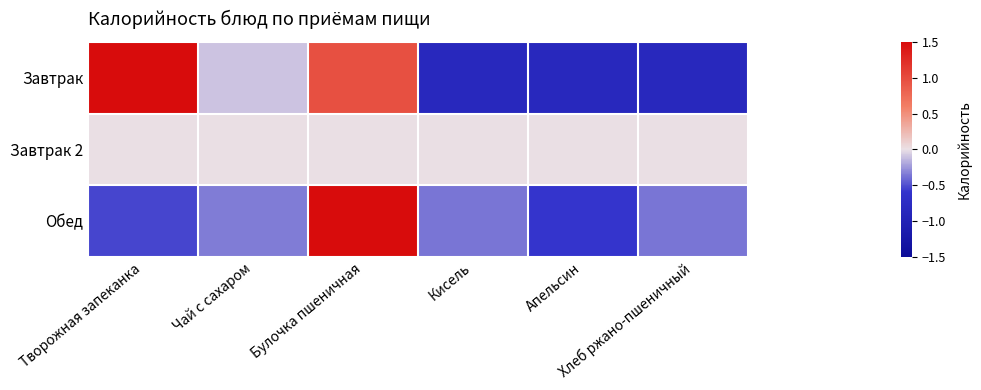

Reading right to left, transcribe all the data shown in this chart.

Завтрак: Хлеб ржано-пшеничный=-0.9	Апельсин=-0.9	Кисель=-0.9	Булочка пшеничная=1.0	Чай с сахаром=-0.1	Творожная запеканка=1.7
Завтрак 2: Хлеб ржано-пшеничный=0.0	Апельсин=0.0	Кисель=0.0	Булочка пшеничная=0.0	Чай с сахаром=0.0	Творожная запеканка=0.0
Обед: Хлеб ржано-пшеничный=-0.4	Апельсин=-0.6	Кисель=-0.4	Булочка пшеничная=2.2	Чай с сахаром=-0.4	Творожная запеканка=-0.5